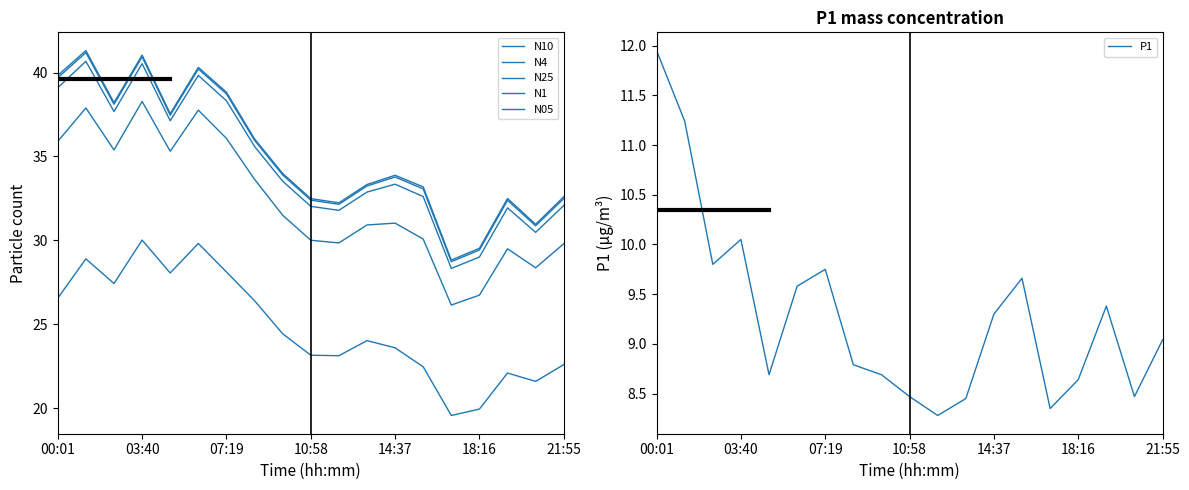

How many interior local peaks does the N10 series have?

5